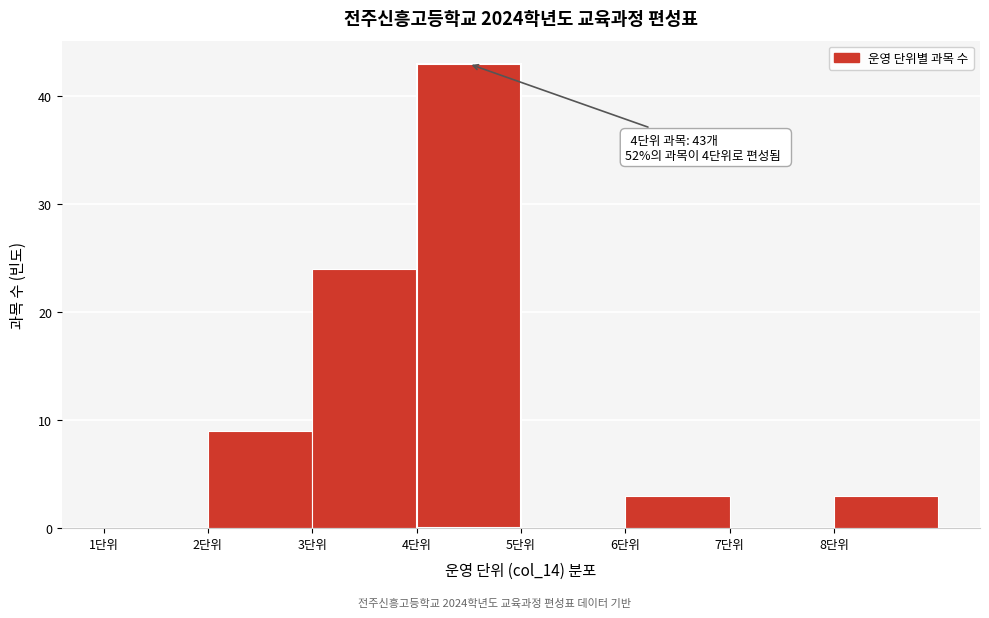

Which range on the x-axis has the tallest bar?

4 to 5